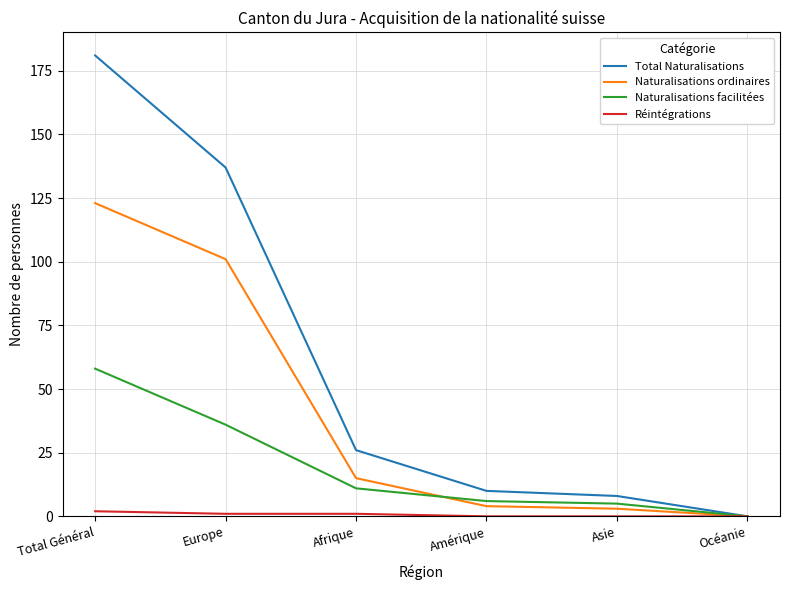

True or false: Réintégrations has a value of 2 at Total Général.

True